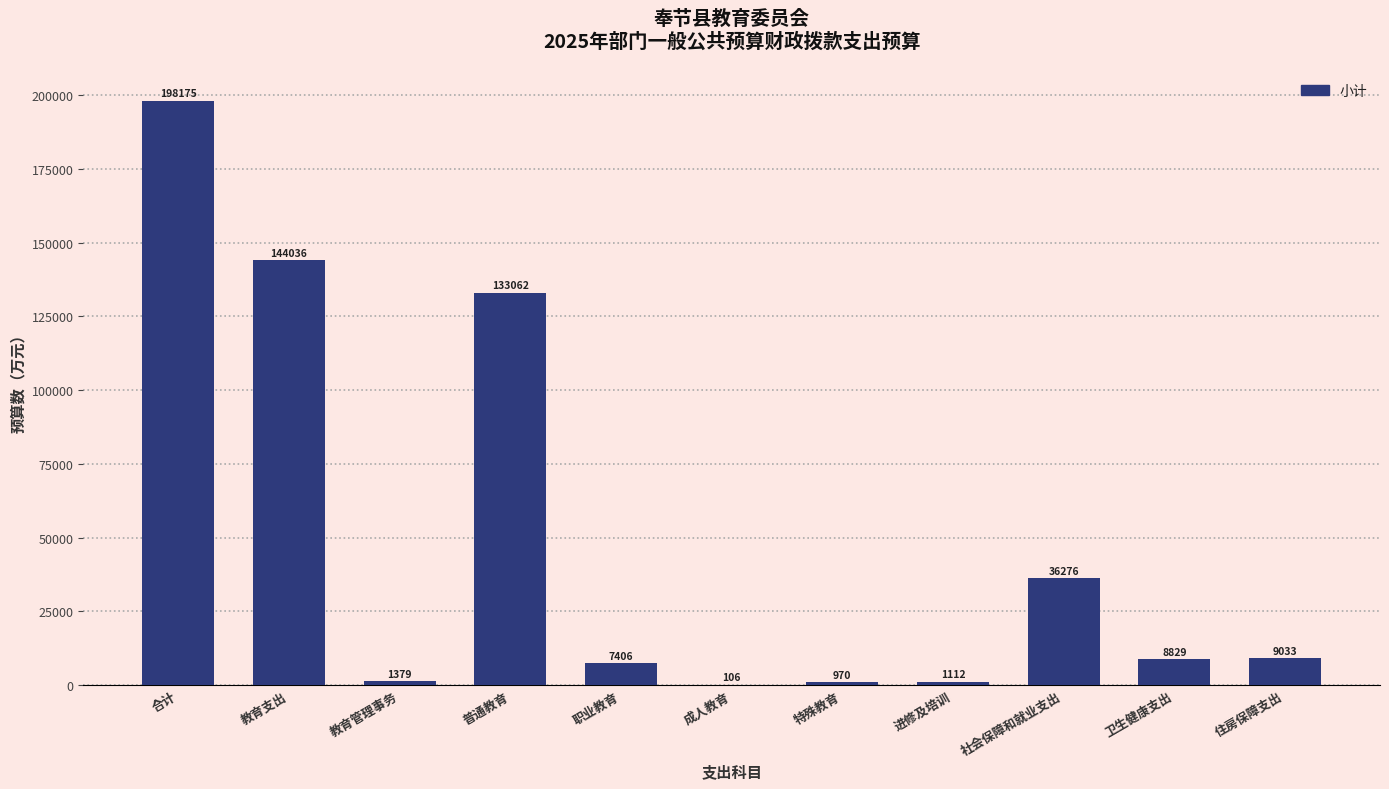

What is the ratio of the value at 教育管理事务 to the value at 进修及培训?

1.2